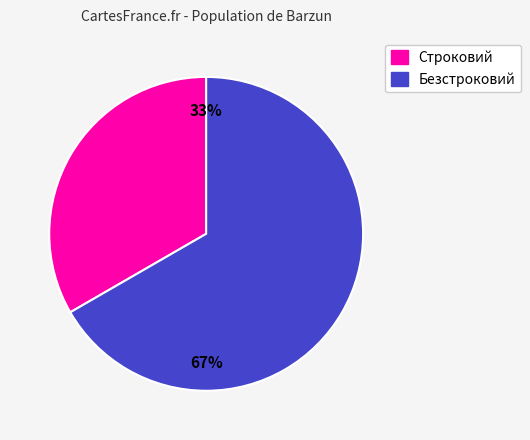

To the nearest percent, what is the combined percentage of Строковий and Безстроковий?

100%